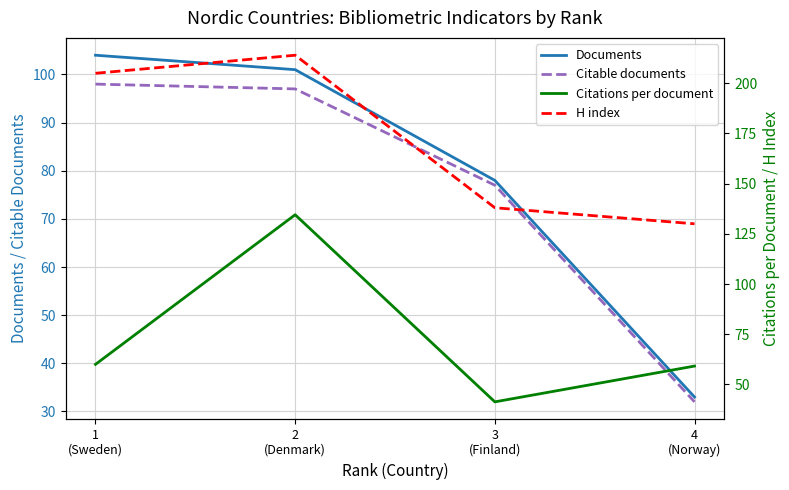

What is the lowest value of the Citations per document series?

41.3